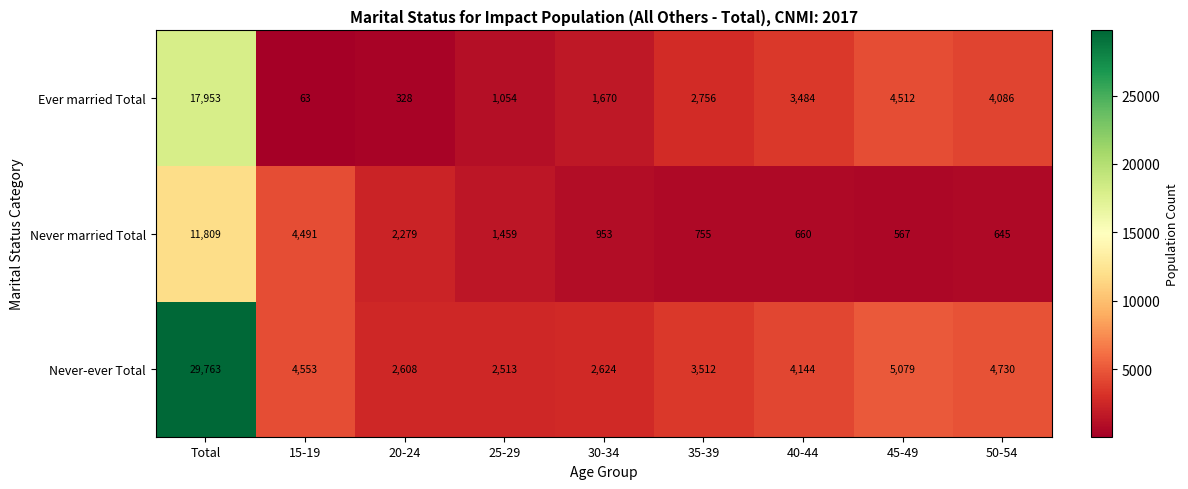

What is the maximum value for Ever married Total?

17953